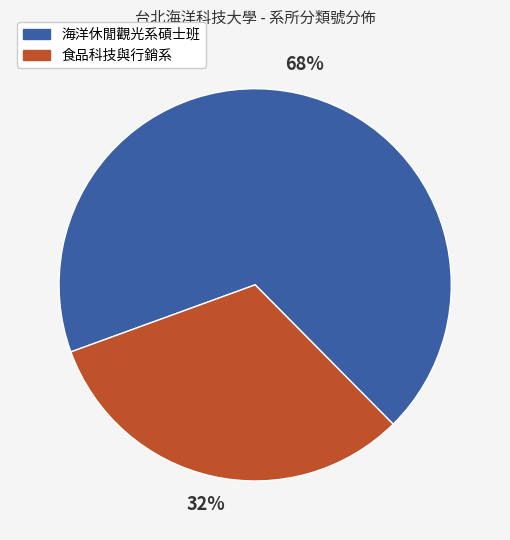

Is the sum of 食品科技與行銷系 and 海洋休閒觀光系碩士班 greater than half?

Yes